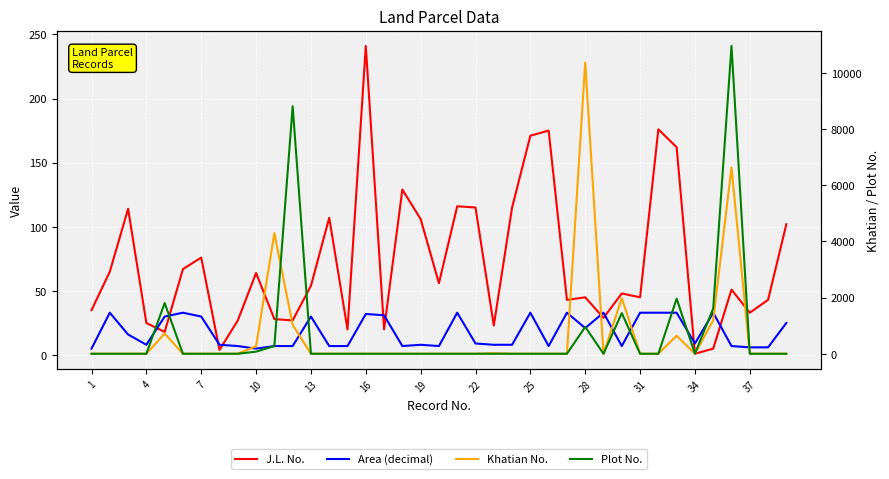

Which series has the widest spread of values?

Plot No.